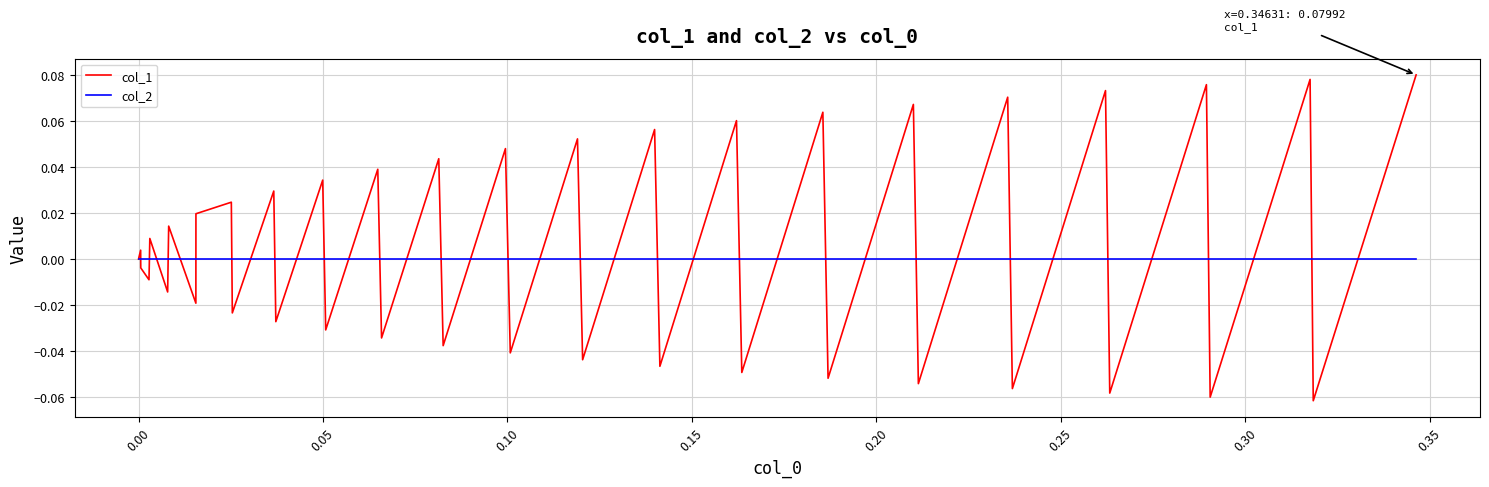

Which series has the largest range (max minus min)?

col_1